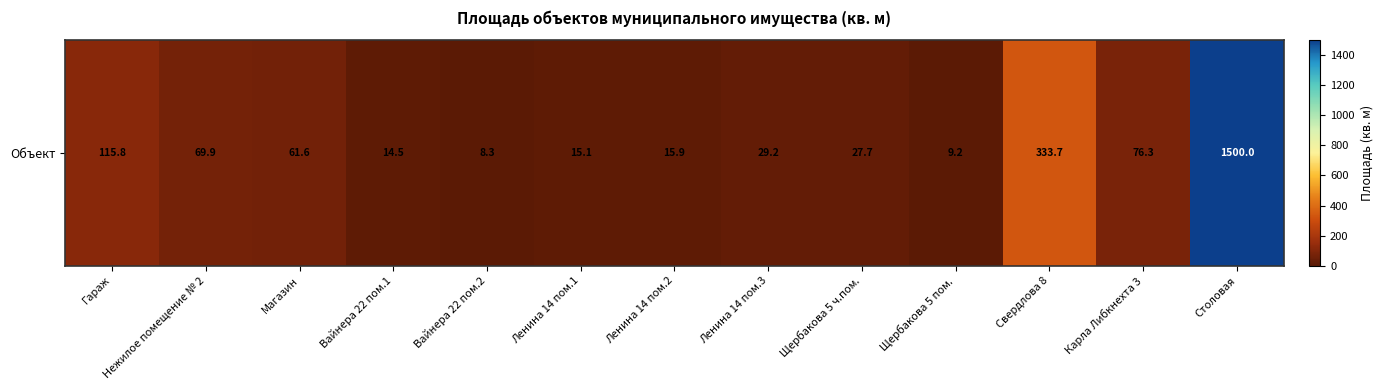

List the labels in order of value, largest first.

Столовая, Свердлова 8, Гараж, Карла Либкнехта 3, Нежилое помещение № 2, Магазин, Ленина 14 пом.3, Щербакова 5 ч.пом., Ленина 14 пом.2, Ленина 14 пом.1, Вайнера 22 пом.1, Щербакова 5 пом., Вайнера 22 пом.2